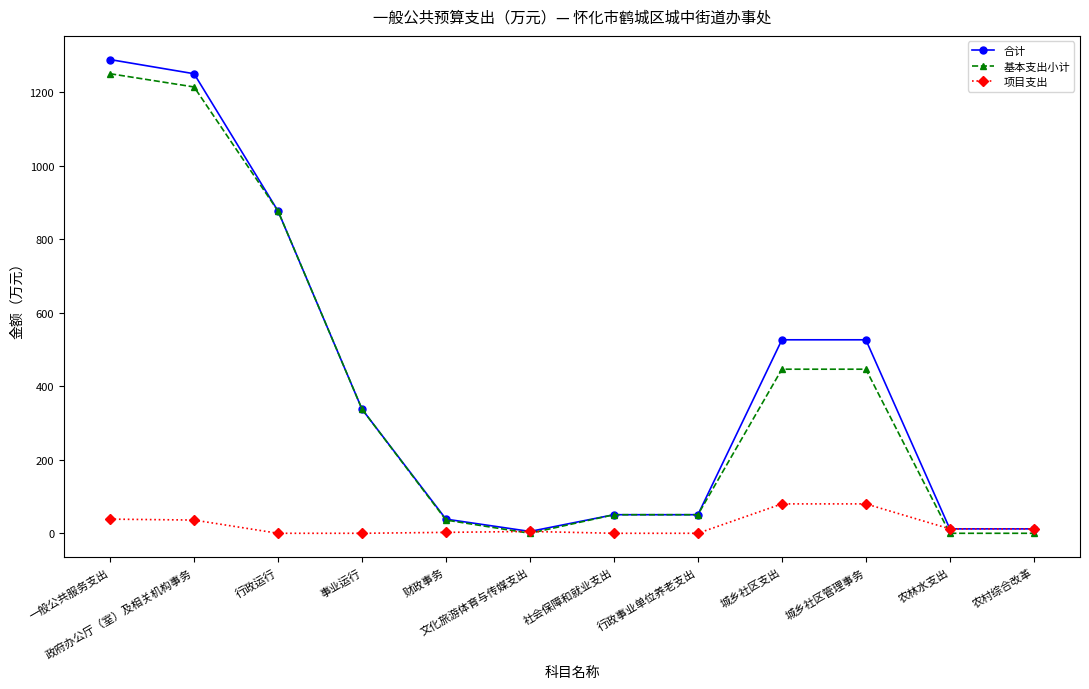

Is the value of 项目支出 at 事业运行 greater than the value of 合计 at 社会保障和就业支出?

No